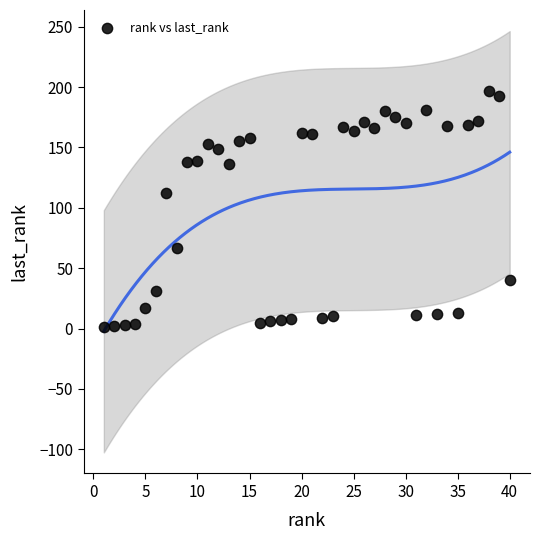

What is the range of Y values (max minus min)?

196